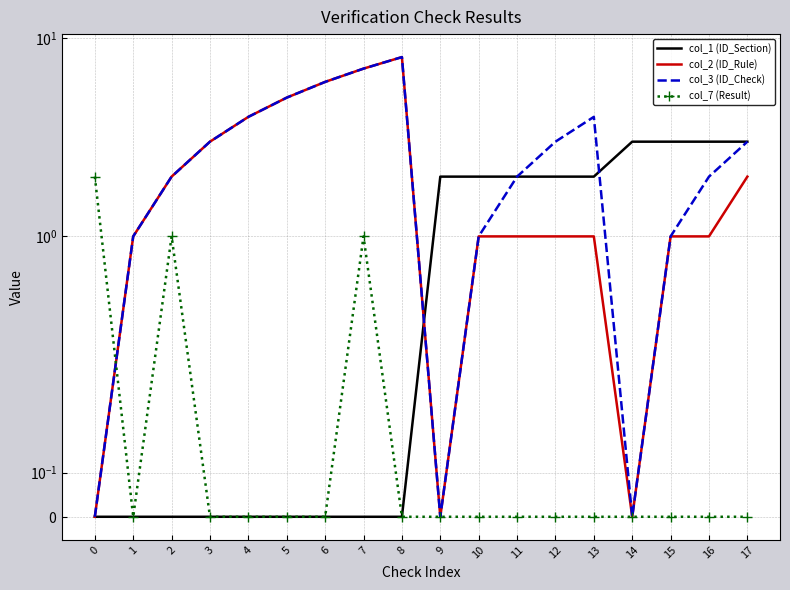

Reading left to right, transcribe all the data shown in this chart.

col_1 (ID_Section): 0=0	1=0	2=0	3=0	4=0	5=0	6=0	7=0	8=0	9=2	10=2	11=2	12=2	13=2	14=3	15=3	16=3	17=3
col_2 (ID_Rule): 0=0	1=1	2=2	3=3	4=4	5=5	6=6	7=7	8=8	9=0	10=1	11=1	12=1	13=1	14=0	15=1	16=1	17=2
col_3 (ID_Check): 0=0	1=1	2=2	3=3	4=4	5=5	6=6	7=7	8=8	9=0	10=1	11=2	12=3	13=4	14=0	15=1	16=2	17=3
col_7 (Result): 0=2	1=0	2=1	3=0	4=0	5=0	6=0	7=1	8=0	9=0	10=0	11=0	12=0	13=0	14=0	15=0	16=0	17=0